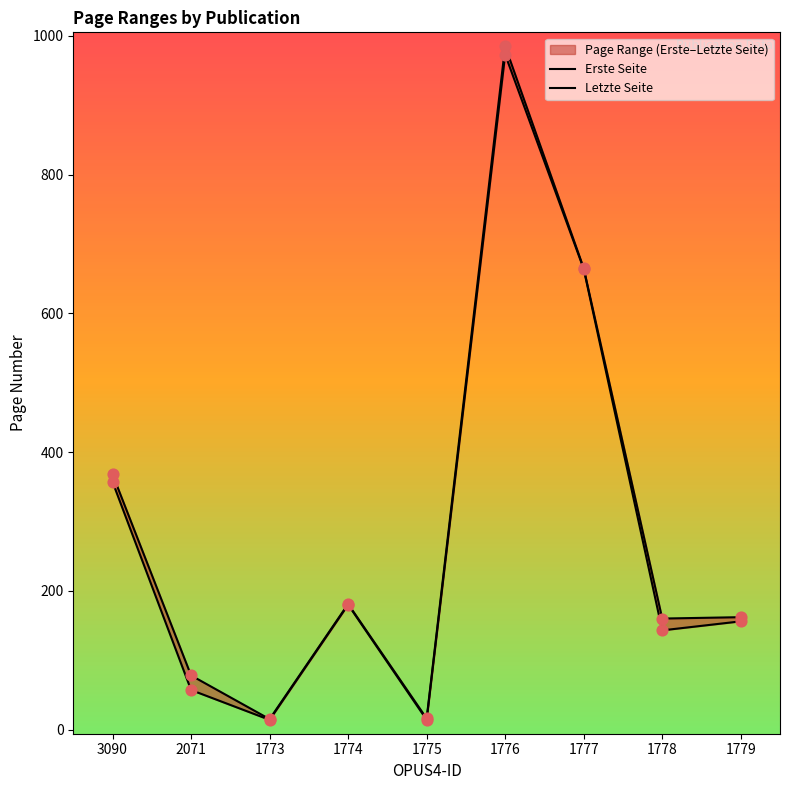

Which series reaches the minimum Y coordinate?

Erste Seite